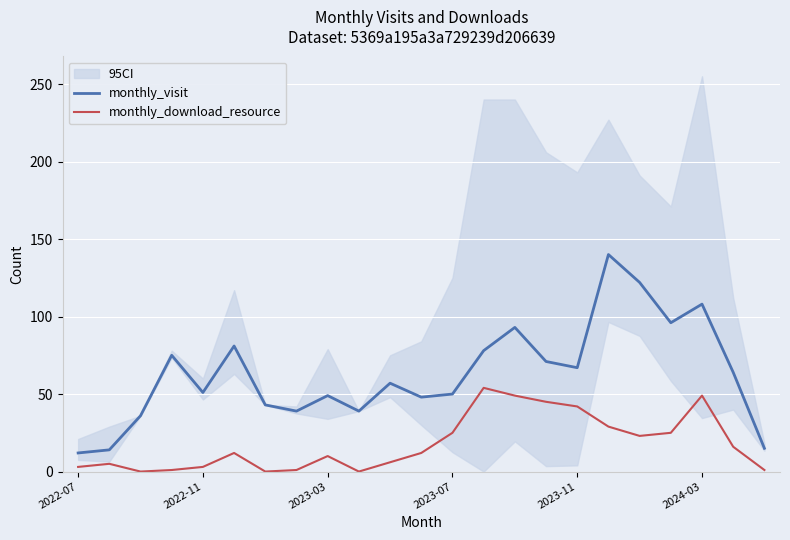

True or false: monthly_visit and monthly_download_resource cross at least once.

False